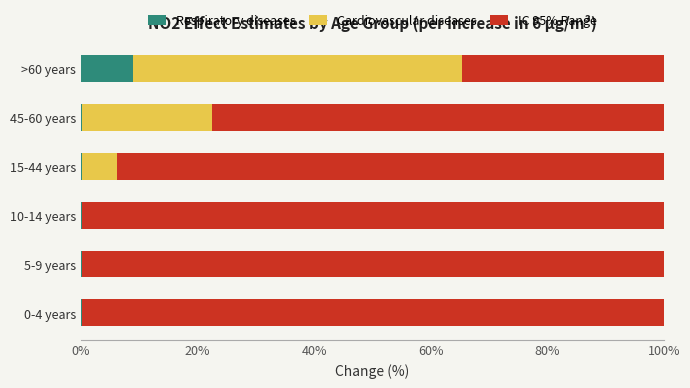

List the series in order of their peak value, lowest first.

Respiratory diseases, Cardiovascular diseases, IC 95% Range